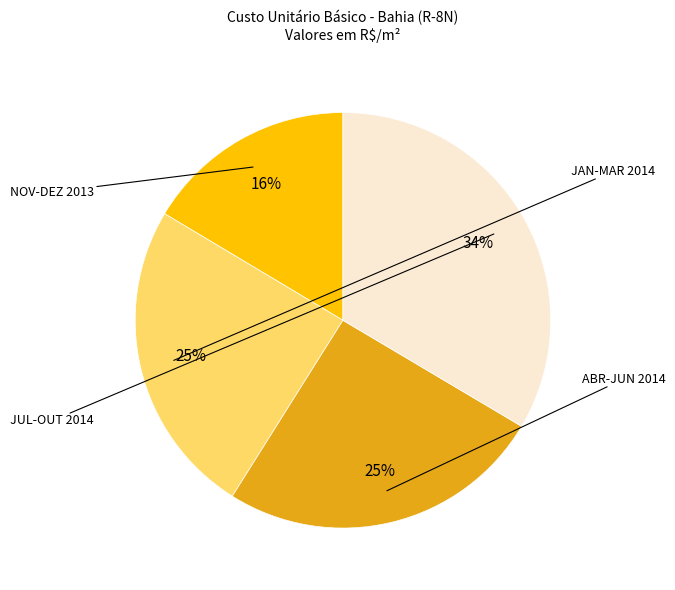

Is there a majority slice in this chart?

No